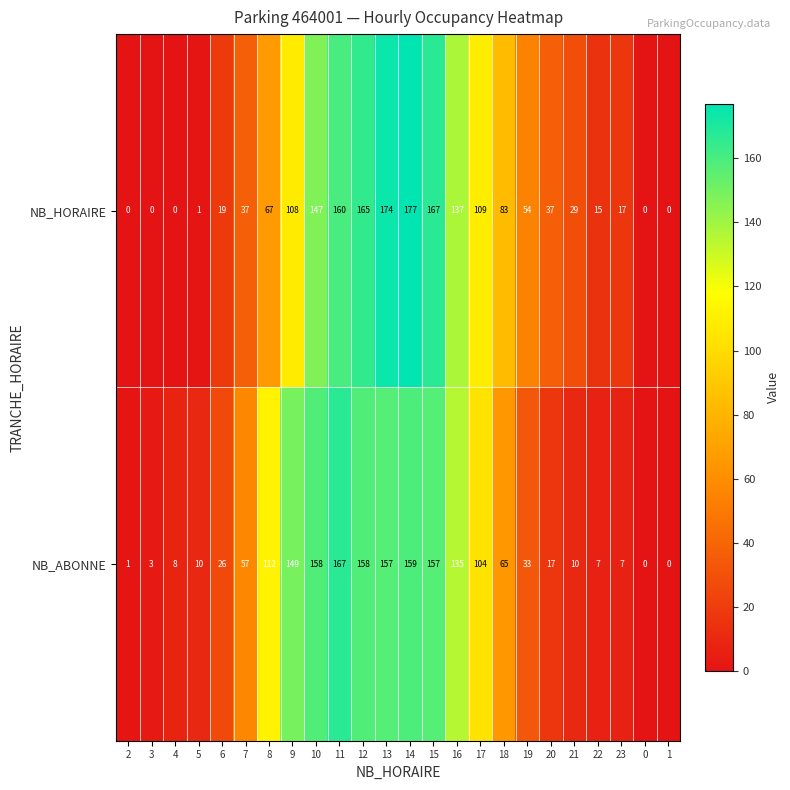

What is the sum of the NB_HORAIRE values at 9 and 11?

268